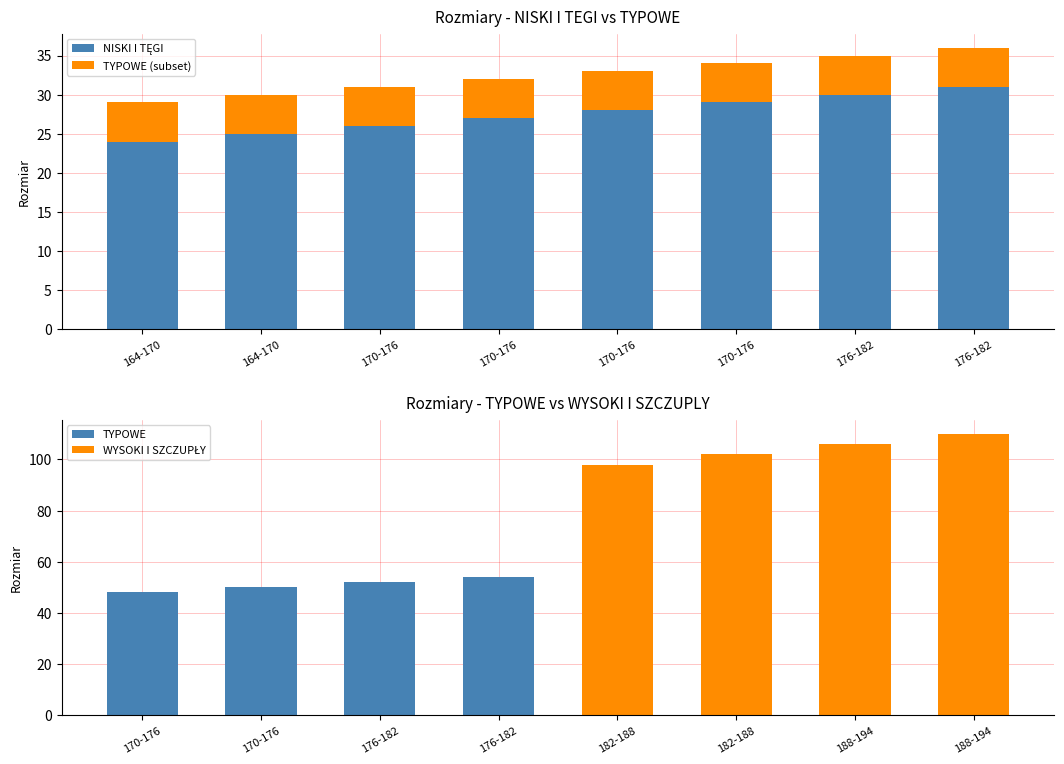

Is the value of TYPOWE at 176-182 greater than the value of NISKI I TĘGI at 170-176?

Yes